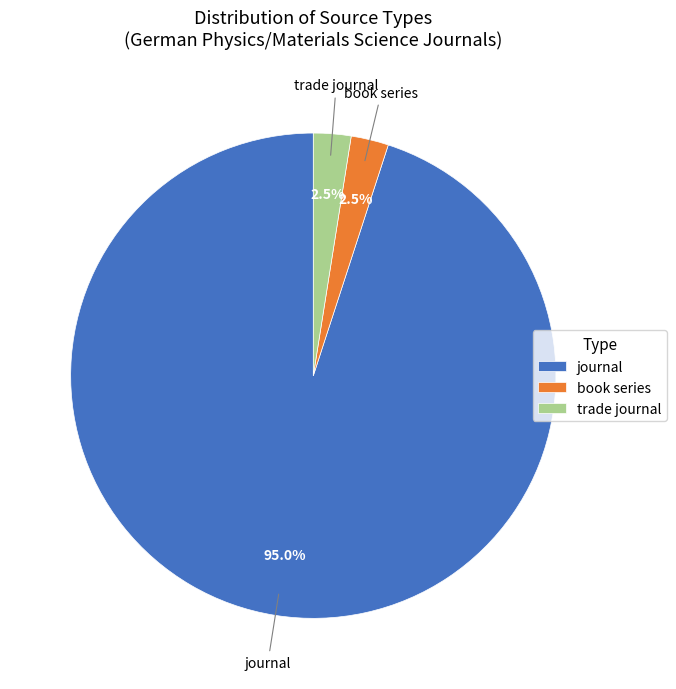

Is the sum of trade journal and book series greater than half?

No